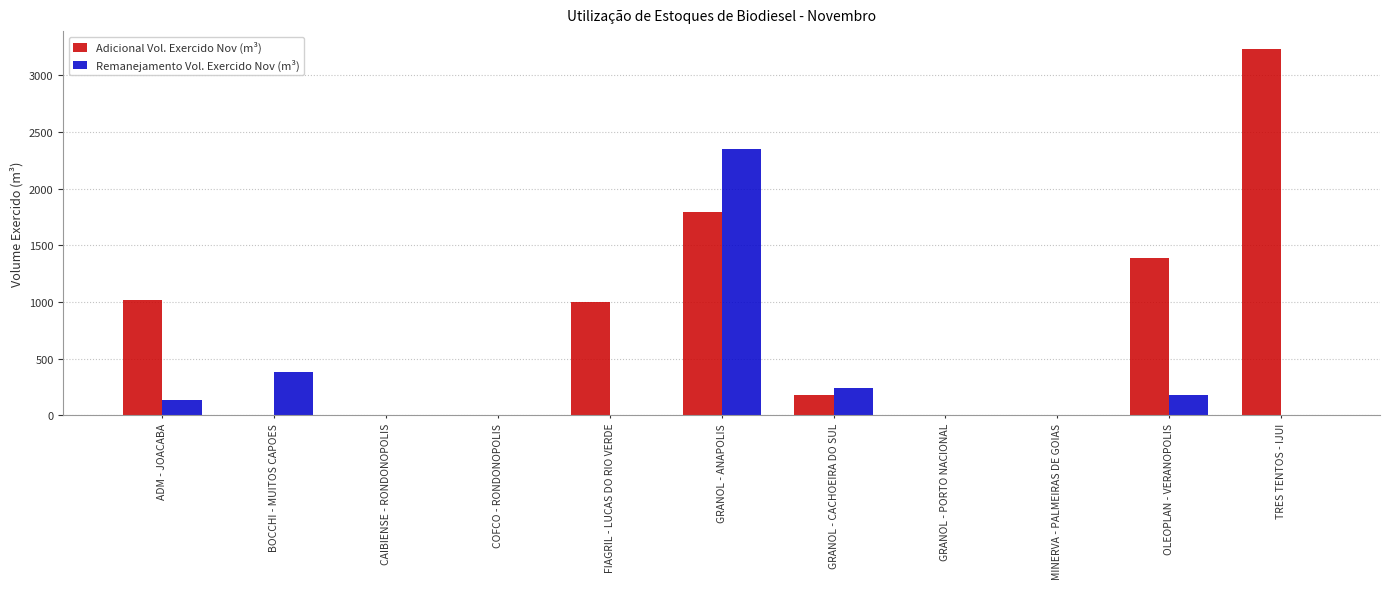

What is the maximum value for Adicional Vol. Exercido Nov (m³)?

3230